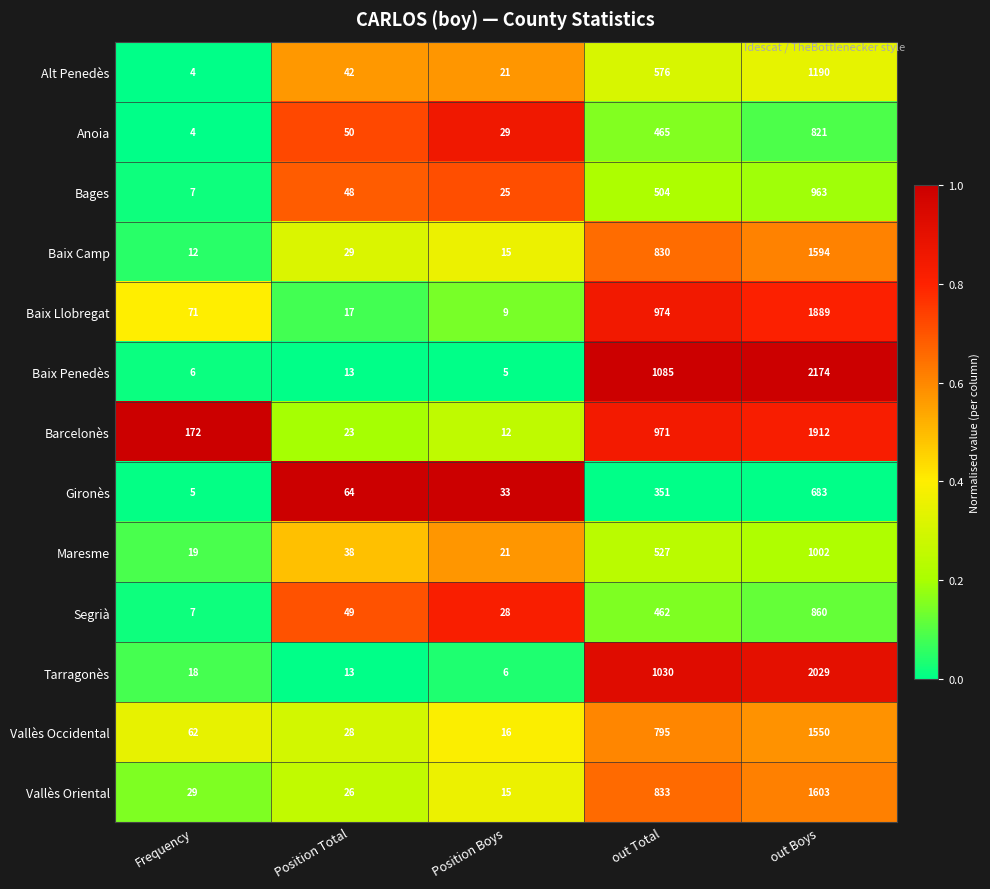

The Baix Camp series shows 830 at out Total. True or false?

True